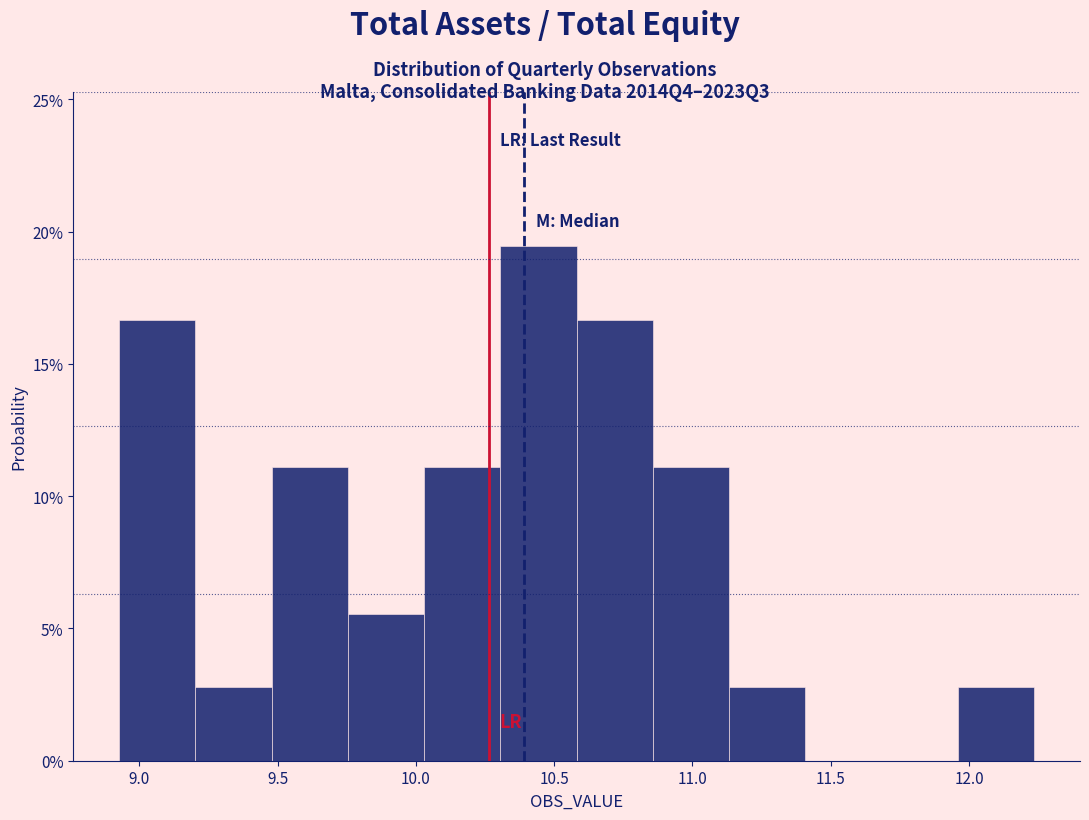

Which range on the x-axis has the tallest bar?

10.30 to 10.60